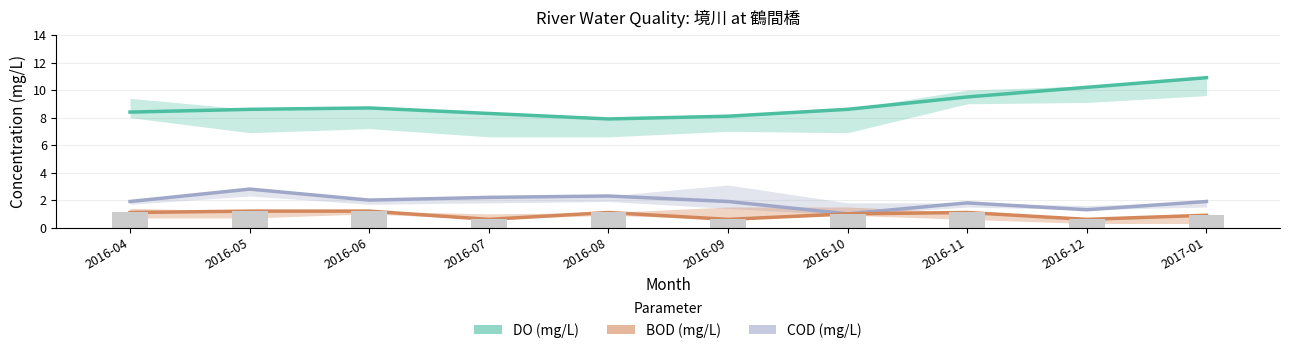

At how many categories does at least one series exceed 5?

10